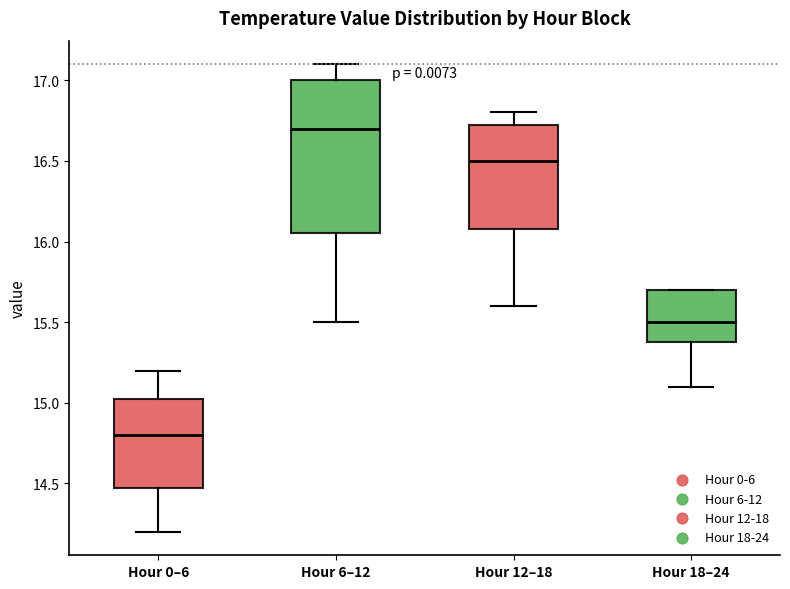

Reading left to right, transcribe this box plot: for each box, give where its median line is, the range the box spans, and where its two whiskers end, as read against the y-axis. The values are not printed on the chart, so give them approximately, as read against the axis.

Hour 0–6: median 14.80, box 14.50 to 15.05, whiskers 14.20 to 15.20
Hour 6–12: median 16.70, box 16.05 to 17.00, whiskers 15.50 to 17.10
Hour 12–18: median 16.50, box 16.10 to 16.75, whiskers 15.60 to 16.80
Hour 18–24: median 15.50, box 15.40 to 15.70, whiskers 15.10 to 15.70